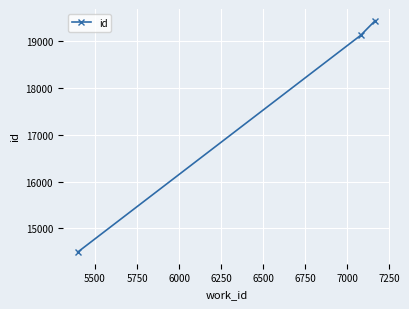

What is the minimum value shown in the chart?

14488